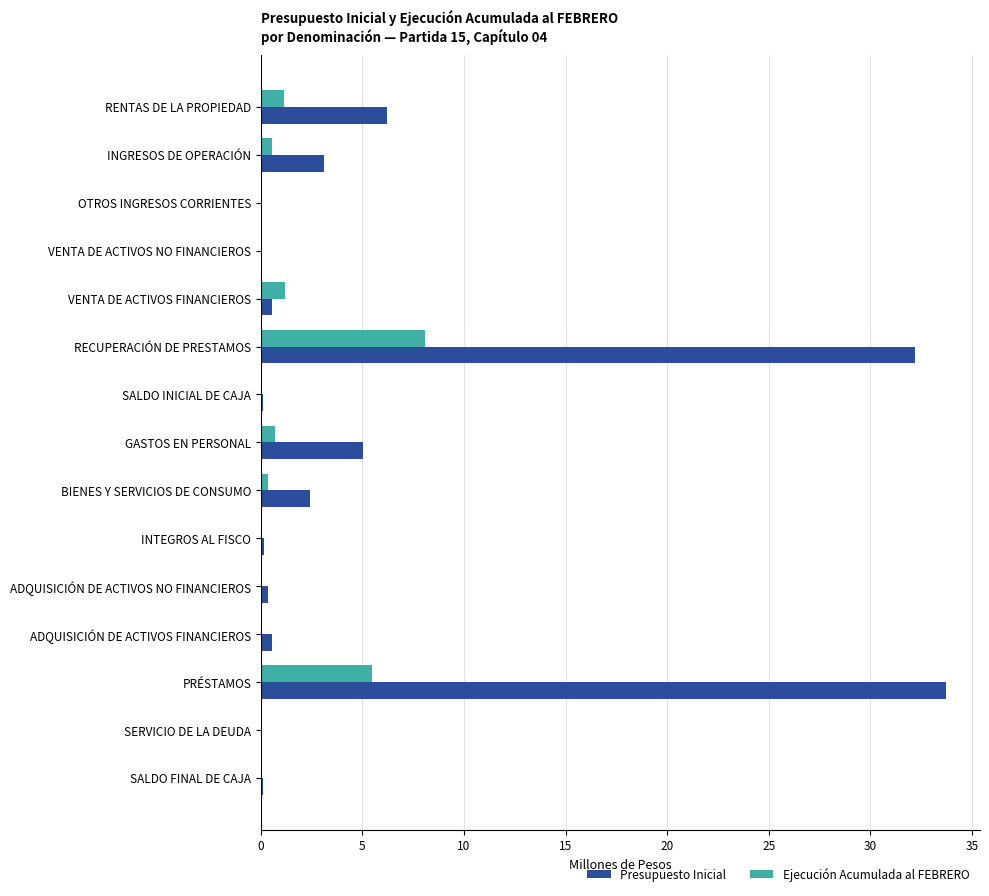

True or false: Ejecución Acumulada al FEBRERO has a value of 1.1 at RENTAS DE LA PROPIEDAD.

True